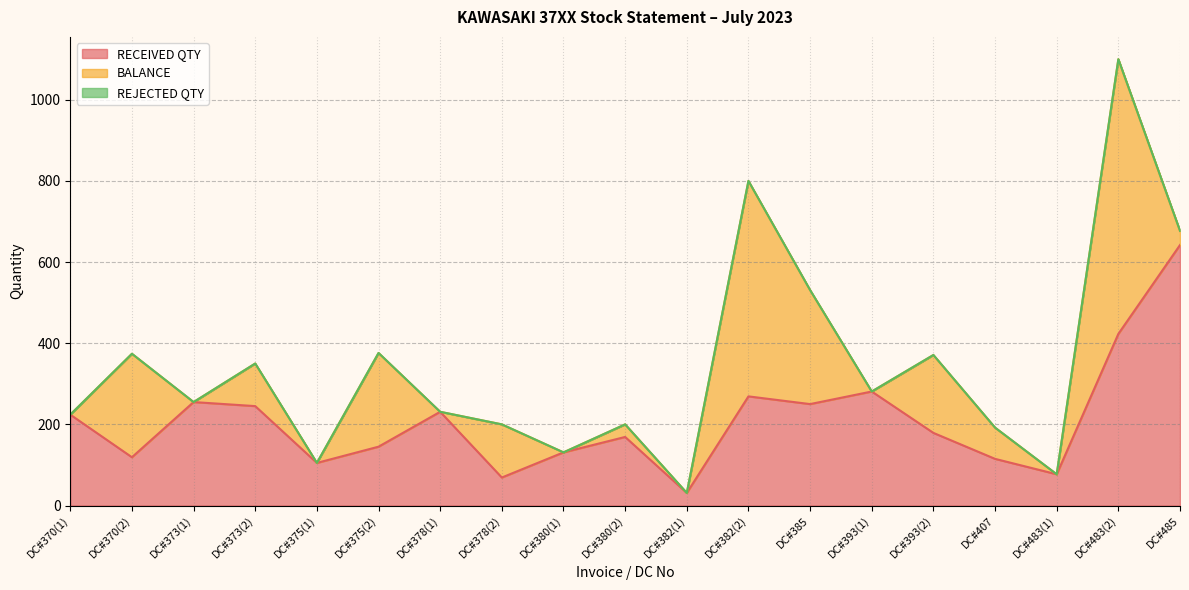

How many lines are shown in the chart?

3